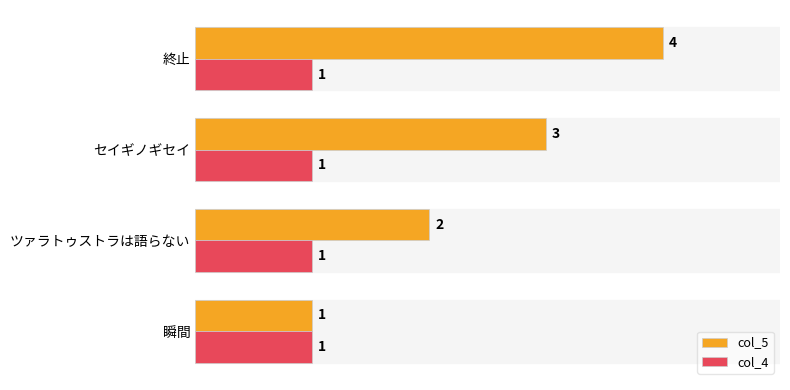

At which label does col_5 reach its peak?

終止